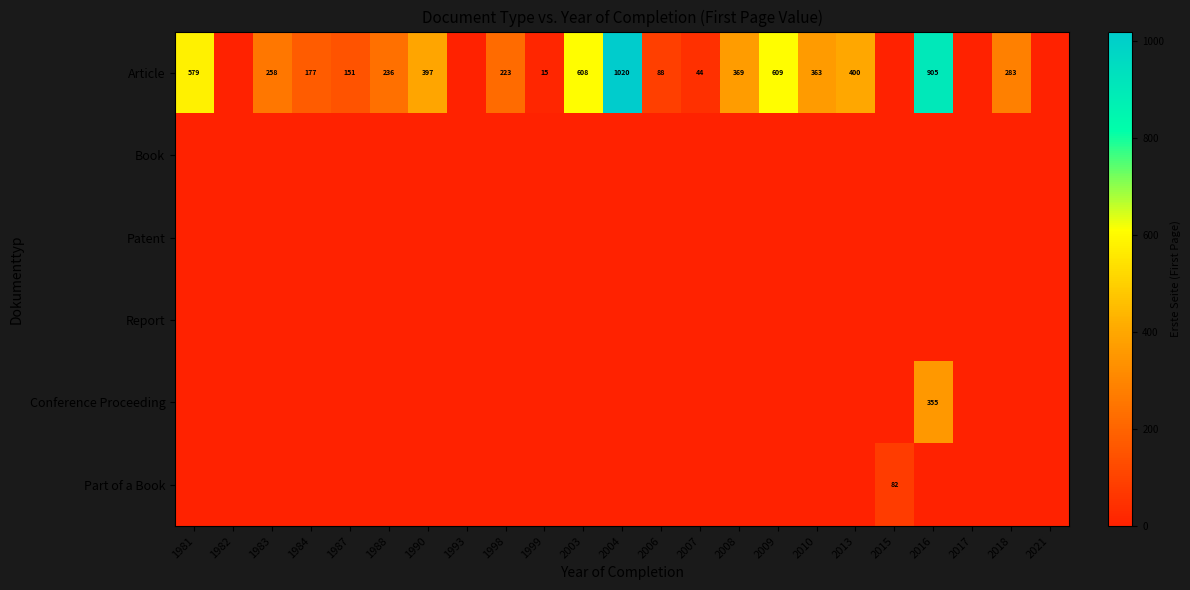

Is it true that Article equals 608 at 2003?

True